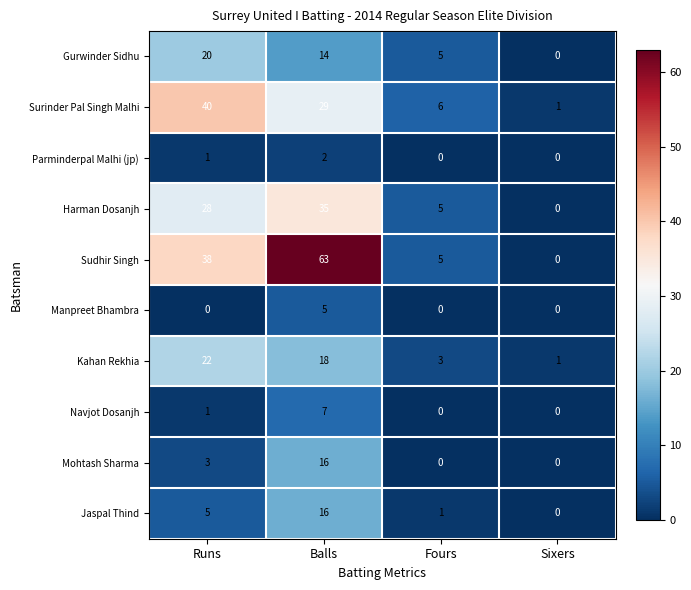

Which series changed the most between Balls and Sixers?

Sudhir Singh